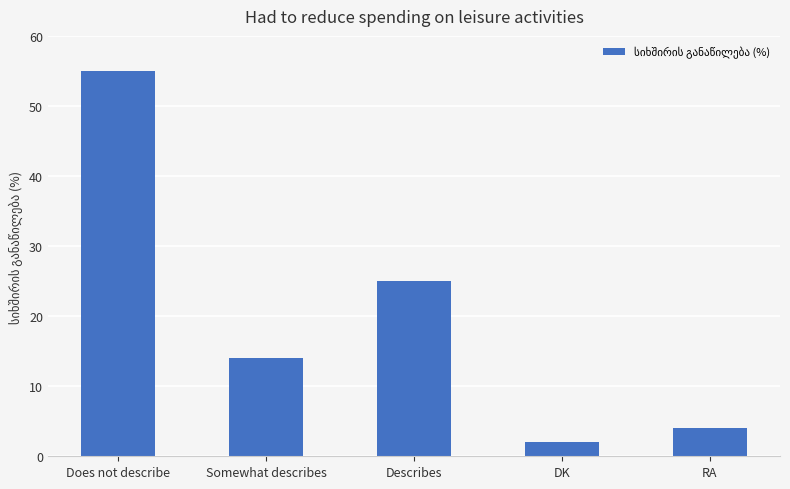

What is the maximum value shown in the chart?

55